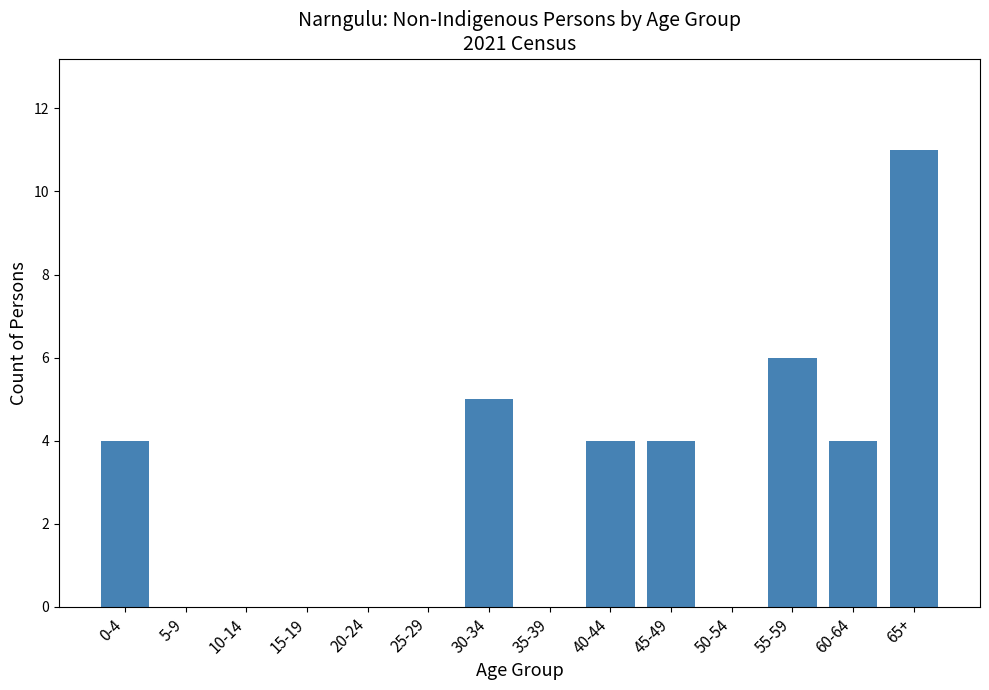

Reading left to right, transcribe all the data shown in this chart.

0-4=4	5-9=0	10-14=0	15-19=0	20-24=0	25-29=0	30-34=5	35-39=0	40-44=4	45-49=4	50-54=0	55-59=6	60-64=4	65+=11